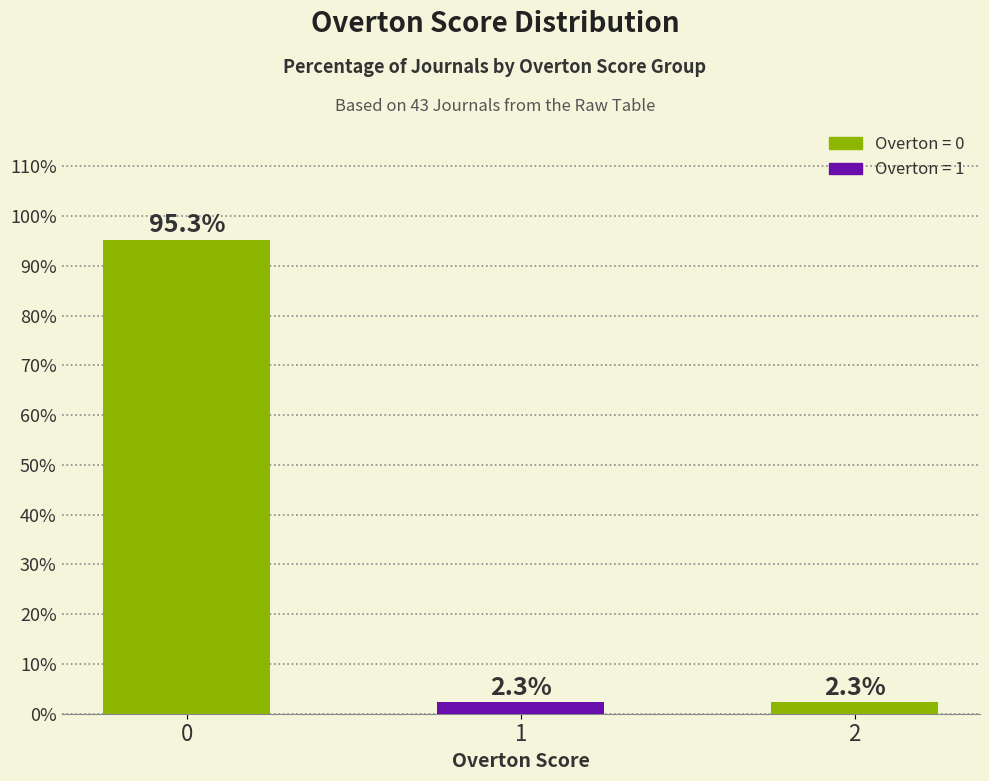

Reading left to right, transcribe all the data shown in this chart.

0=95.3	1=2.3	2=2.3